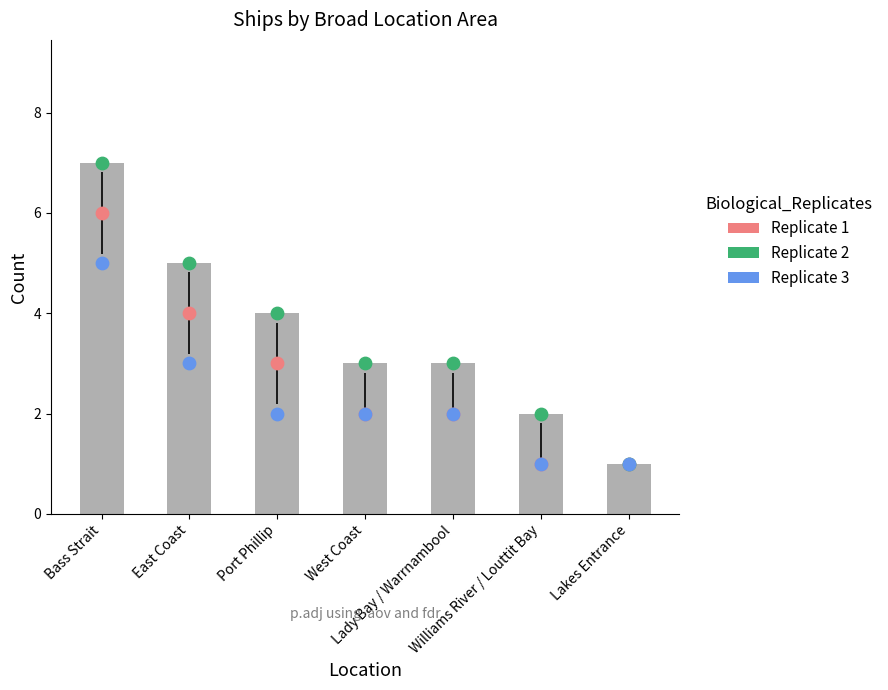

What is the change in value from West Coast to Lakes Entrance?

-2